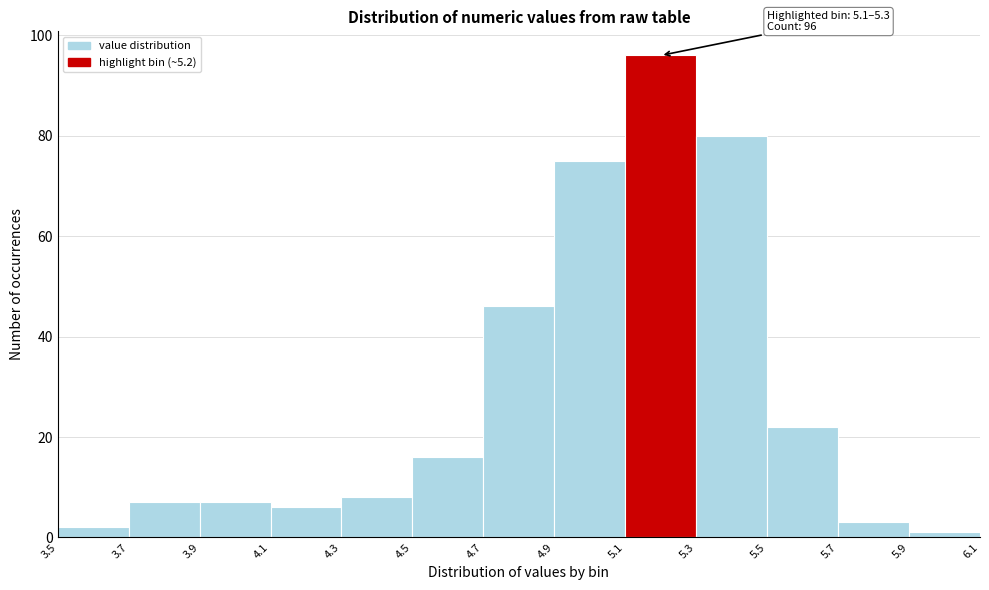

Which range on the x-axis has the tallest bar?

5.1 to 5.3